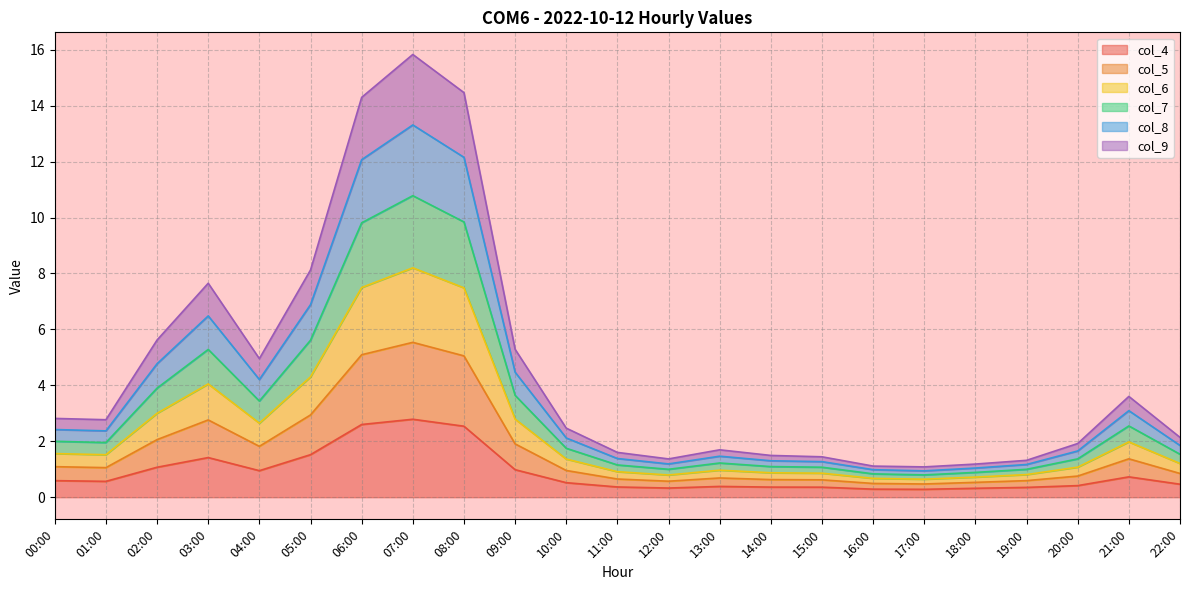

Is it true that col_4 equals 0.3 at 18:00?

True